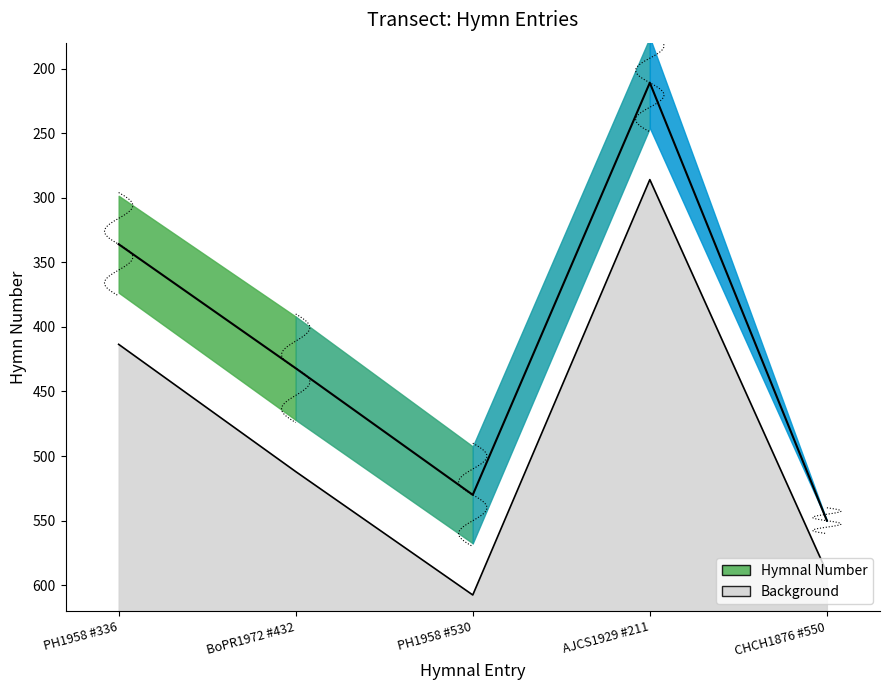

Which label corresponds to the largest value in the chart?

CHCH1876 #550